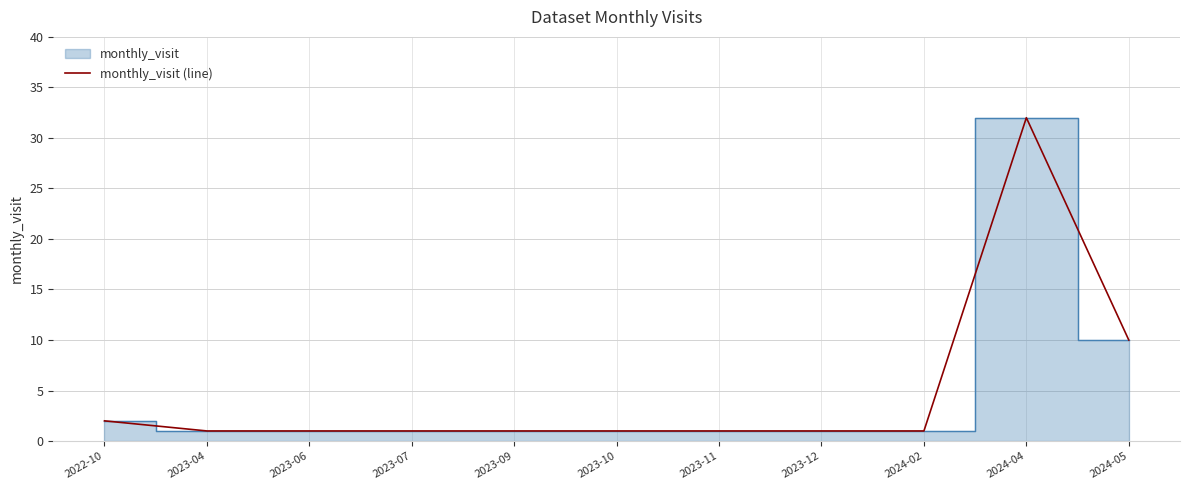

The value at 2023-06 is 2. True or false?

False